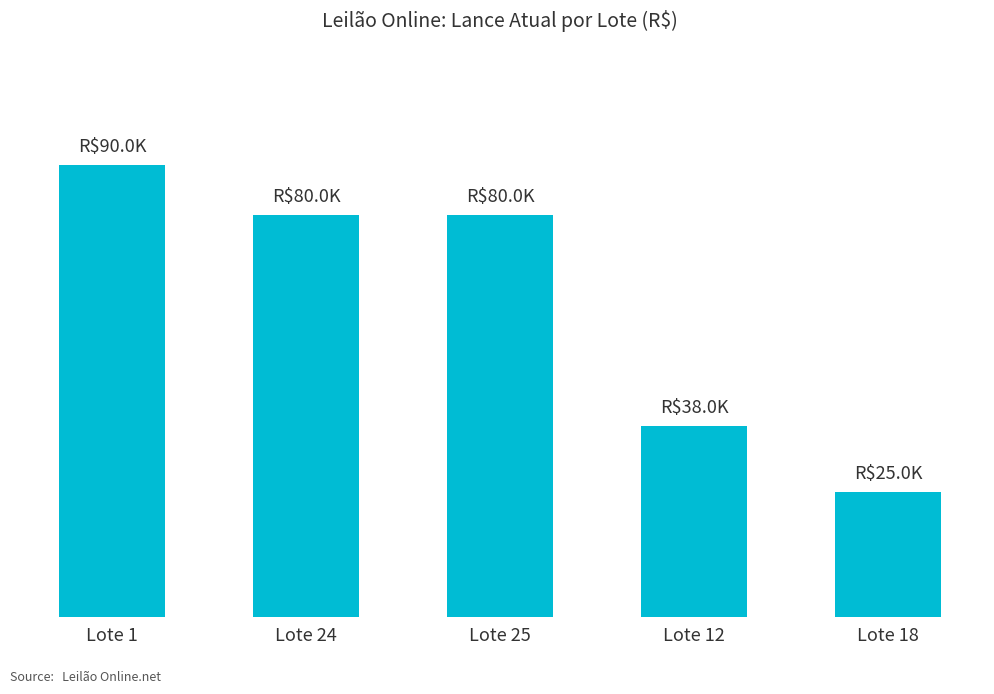

What is the label of the 2nd bar from the right?

Lote 12